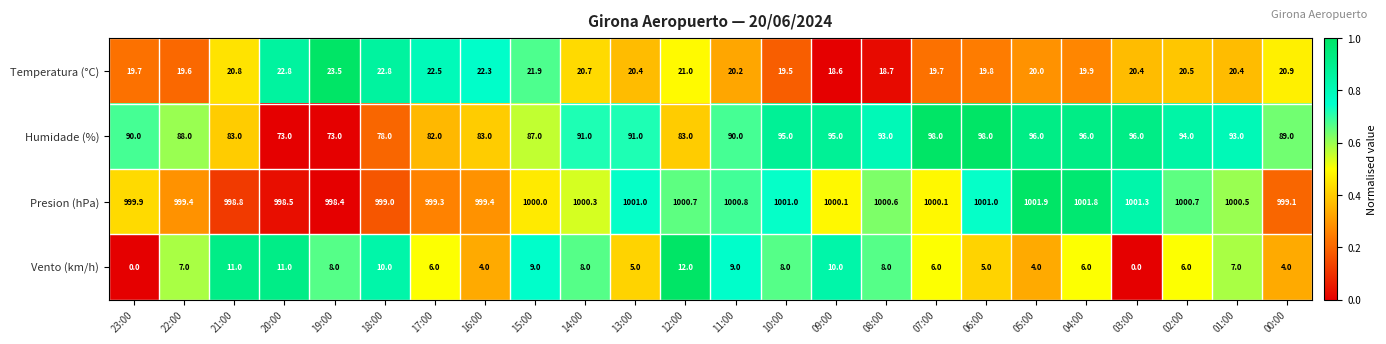

What is the maximum value shown in the chart?

1001.9